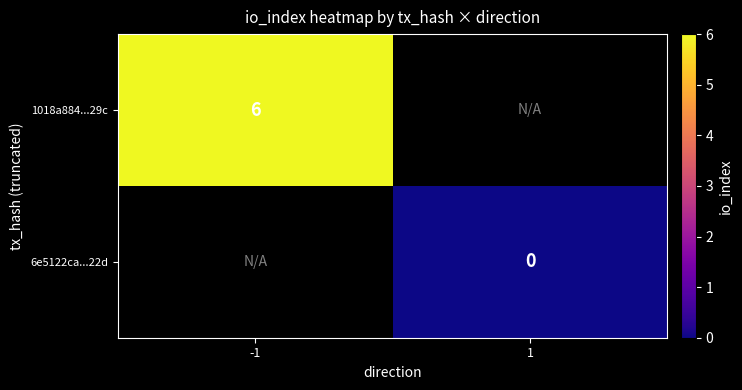

At which category does the chart reach its peak across all series?

-1